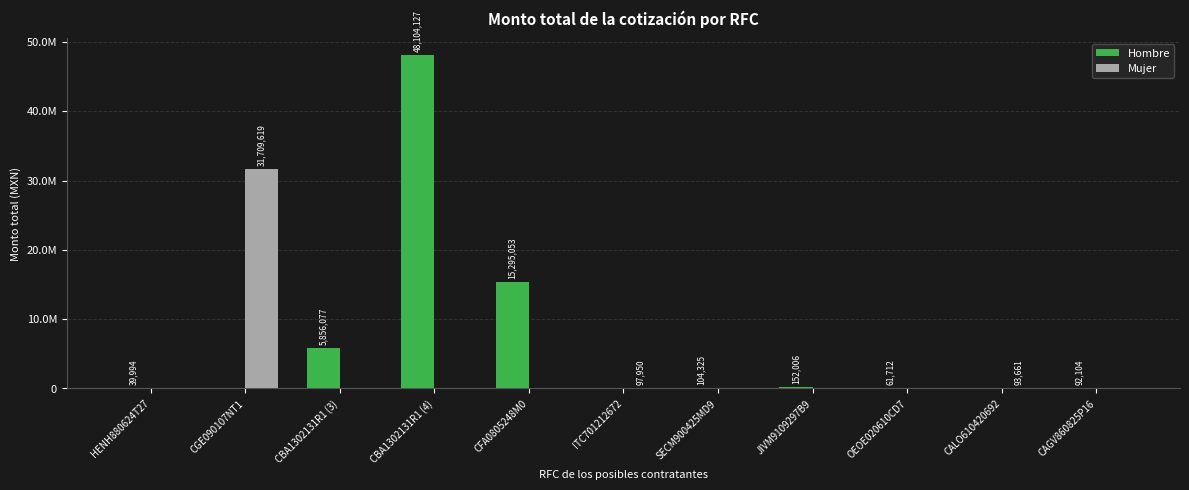

Is it true that Mujer equals 44527391.4 at CGE090107NT1?

False